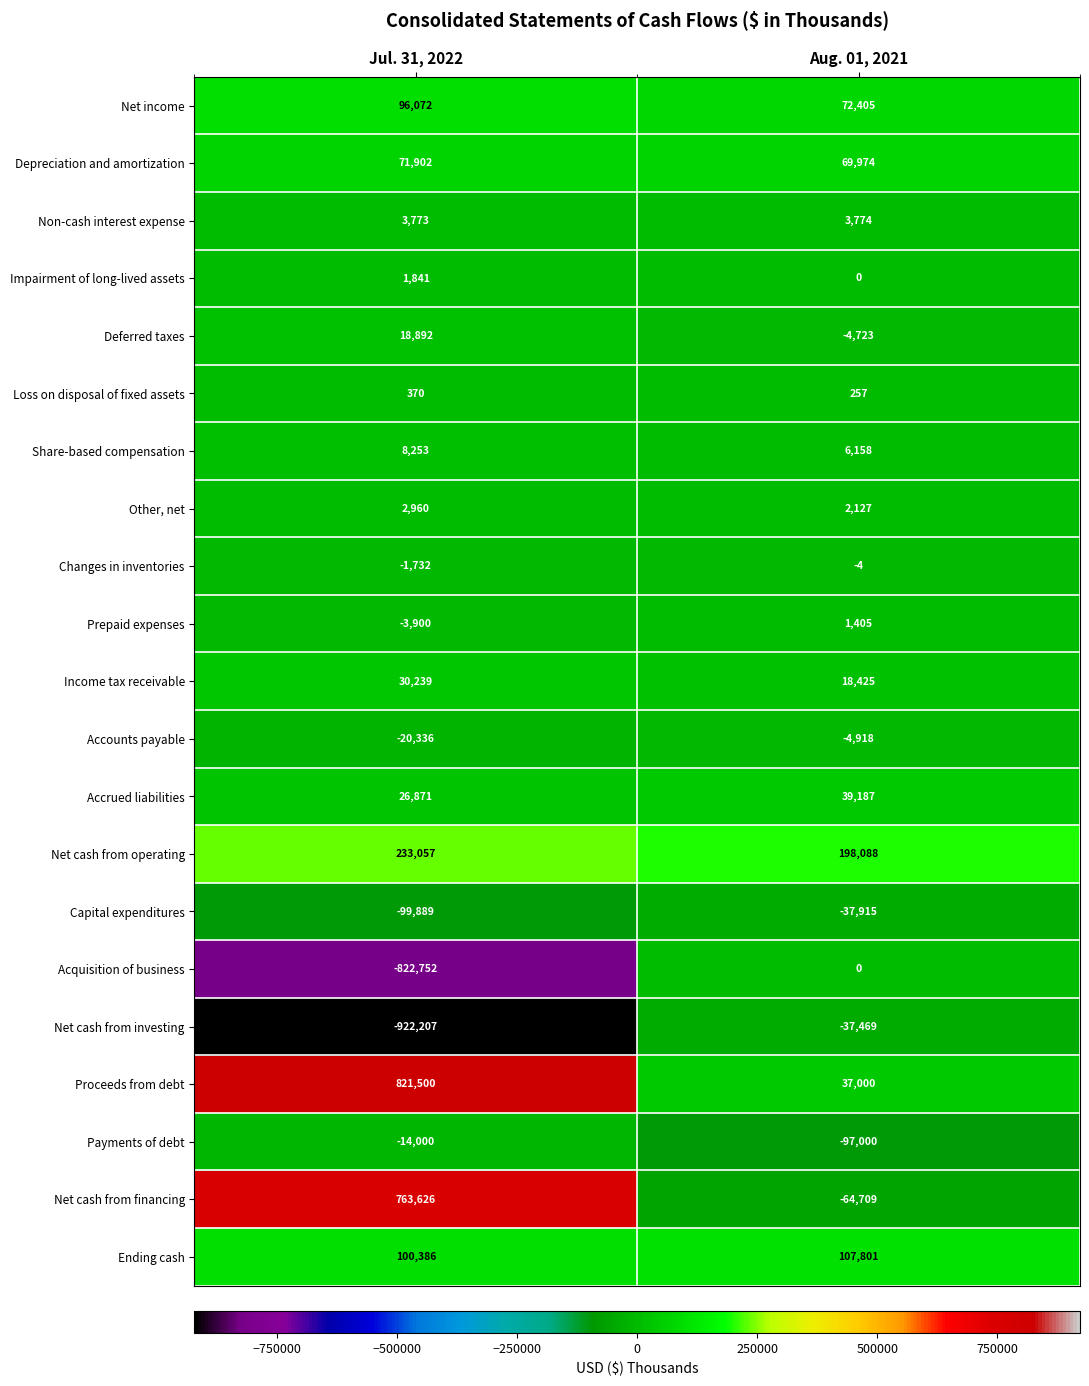

Which series has the widest spread of values?

Net cash from investing